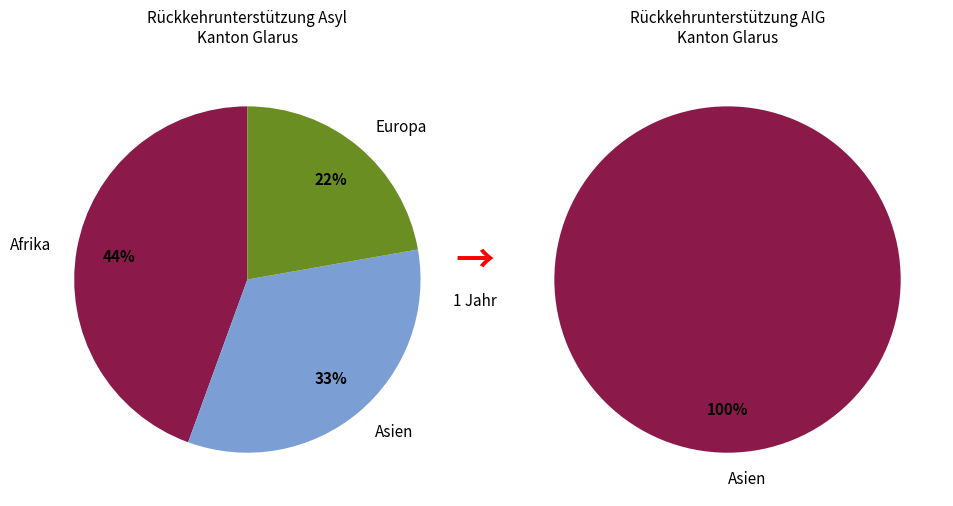

What is the spread (max minus min) of values at Afrika?

4